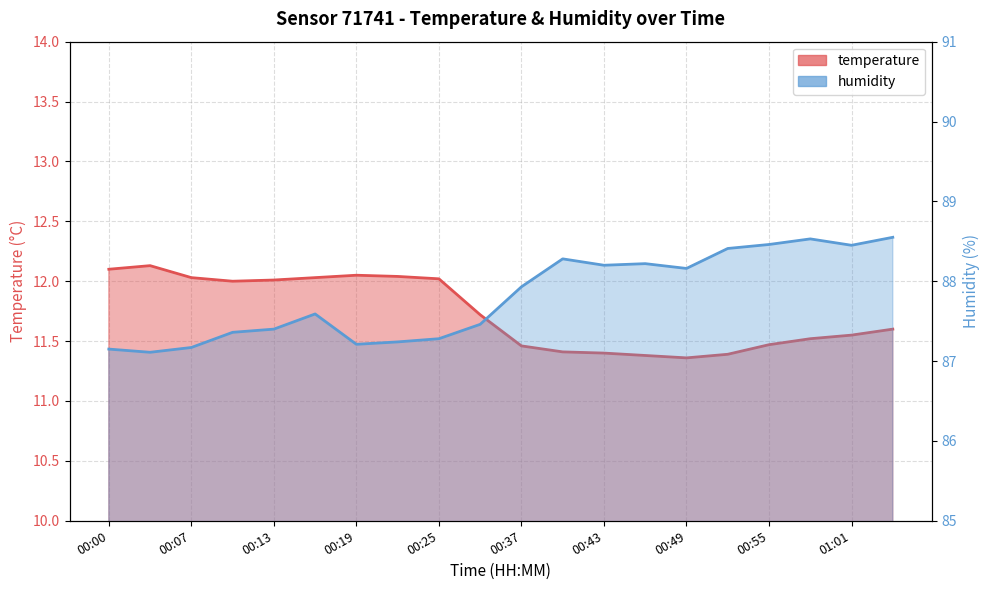

True or false: humidity and temperature intersect in this chart.

False